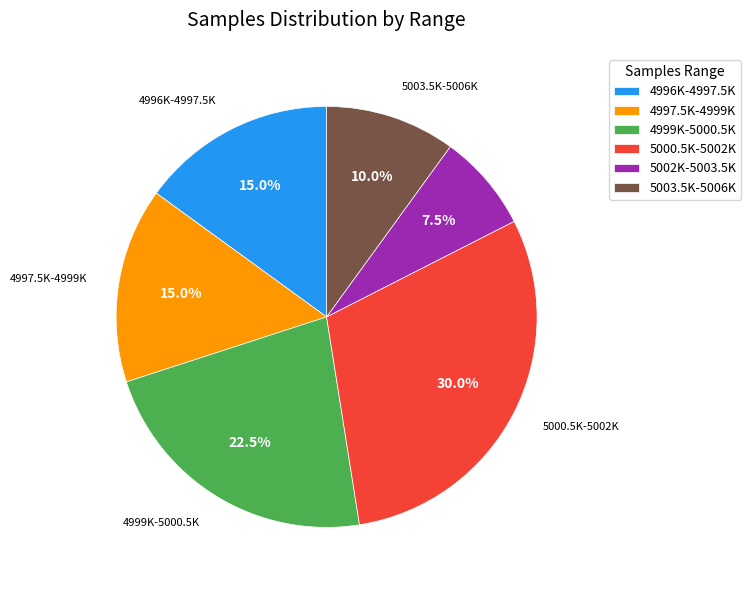

Which has a higher value, 4999K-5000.5K or 5002K-5003.5K?

4999K-5000.5K